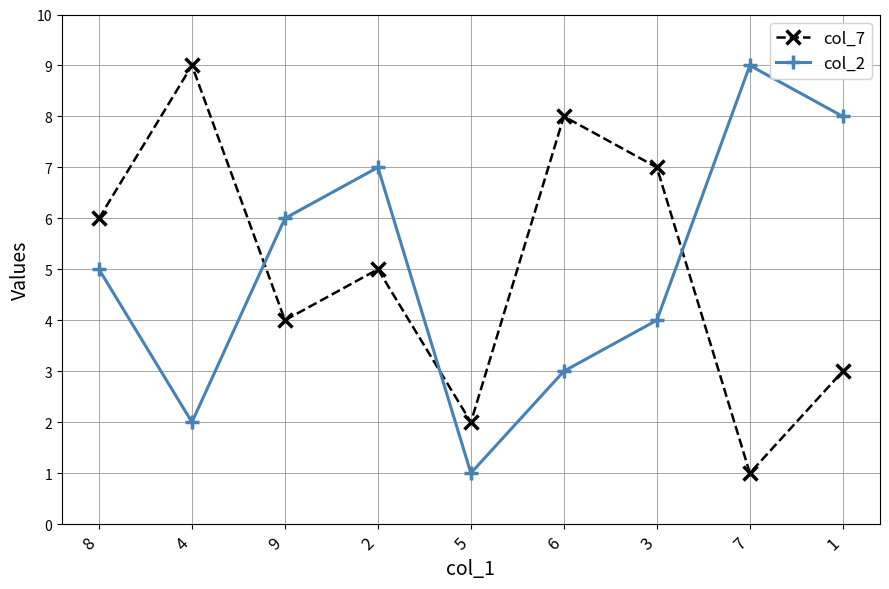

What is the sum of all col_7 values?

45